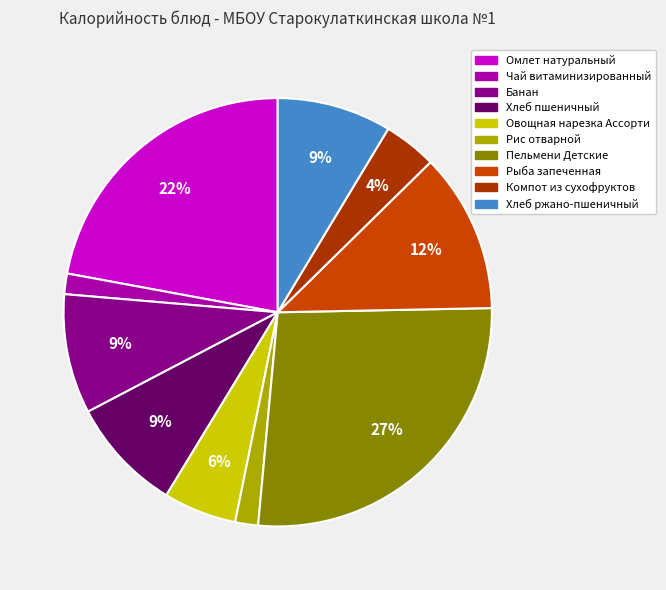

Is it true that Банан is 18% of the pie?

False